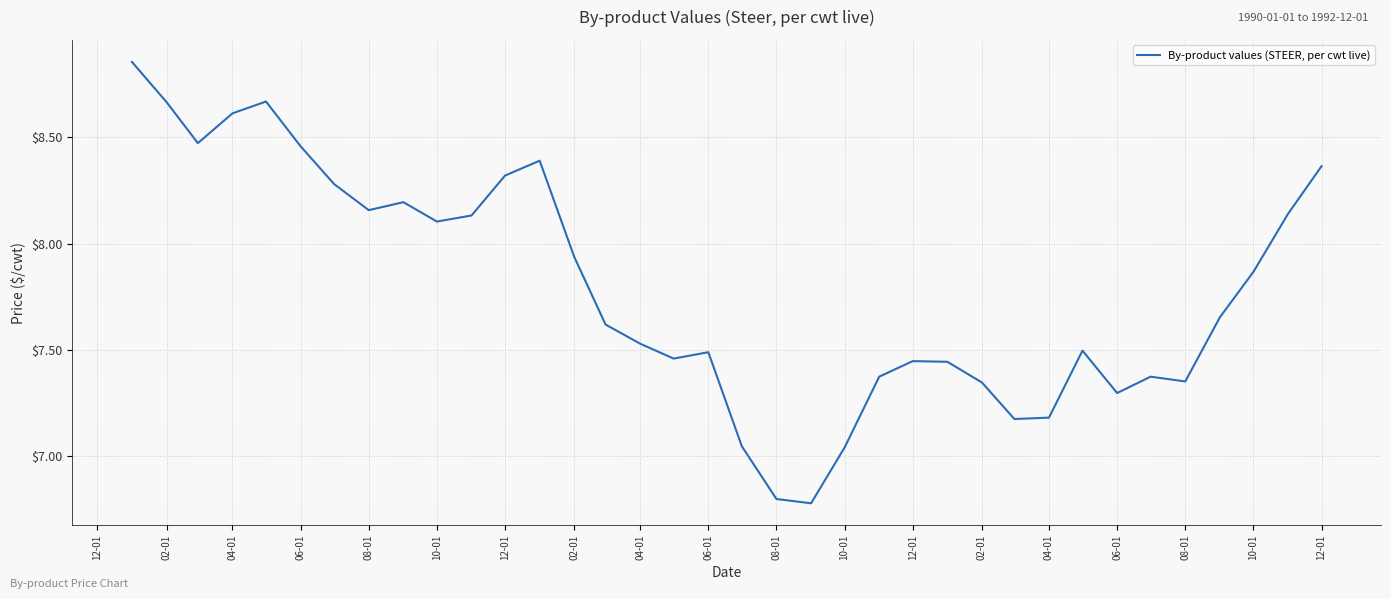

What is the minimum value shown in the chart?

6.8